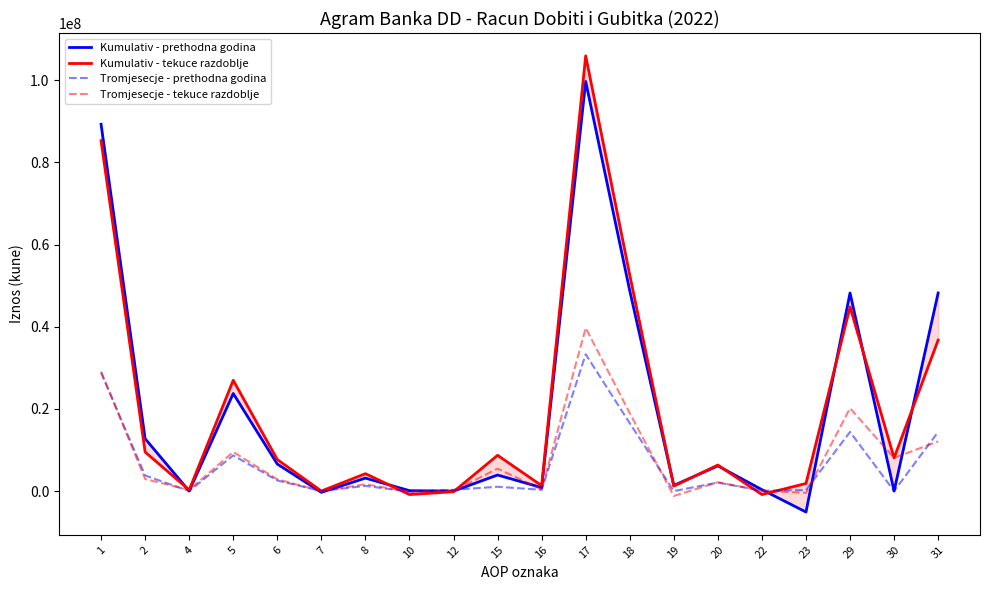

How many values in the Tromjesecje - prethodna godina series exceed 1258819?

9